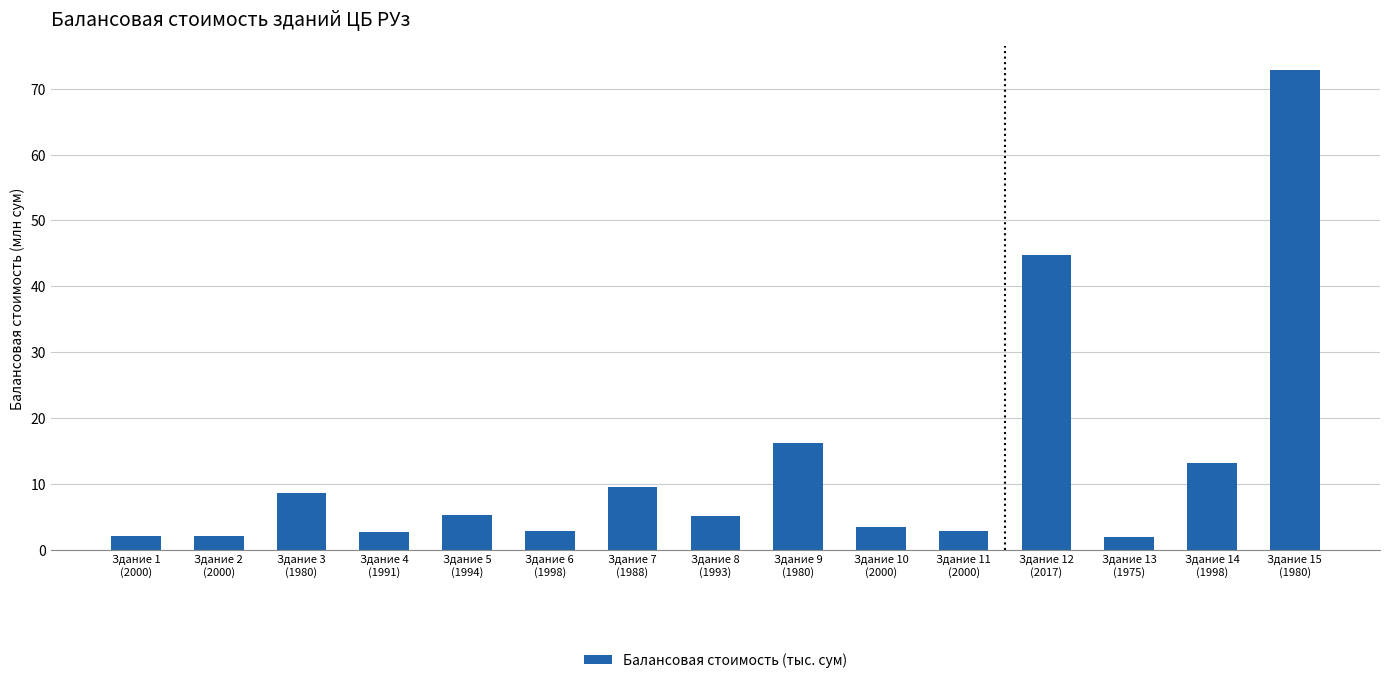

Read the value at Здание 6
(1998).

2.8